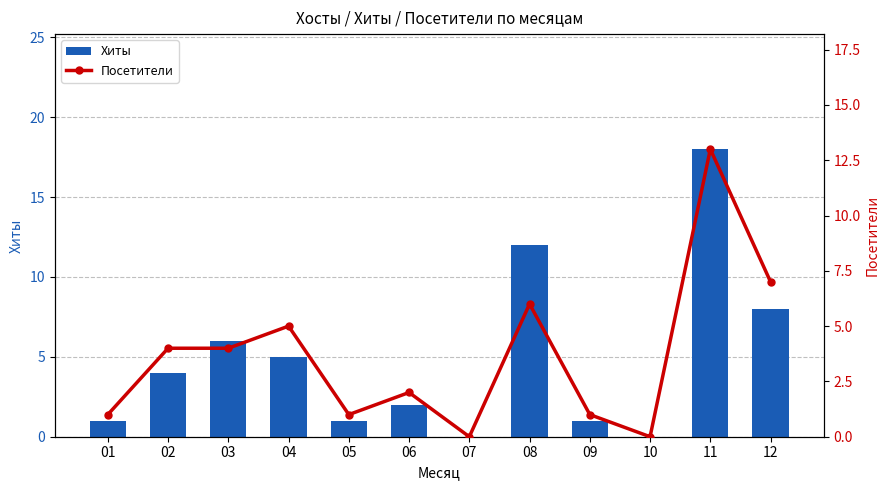

The Хиты series shows 2 at 01. True or false?

False